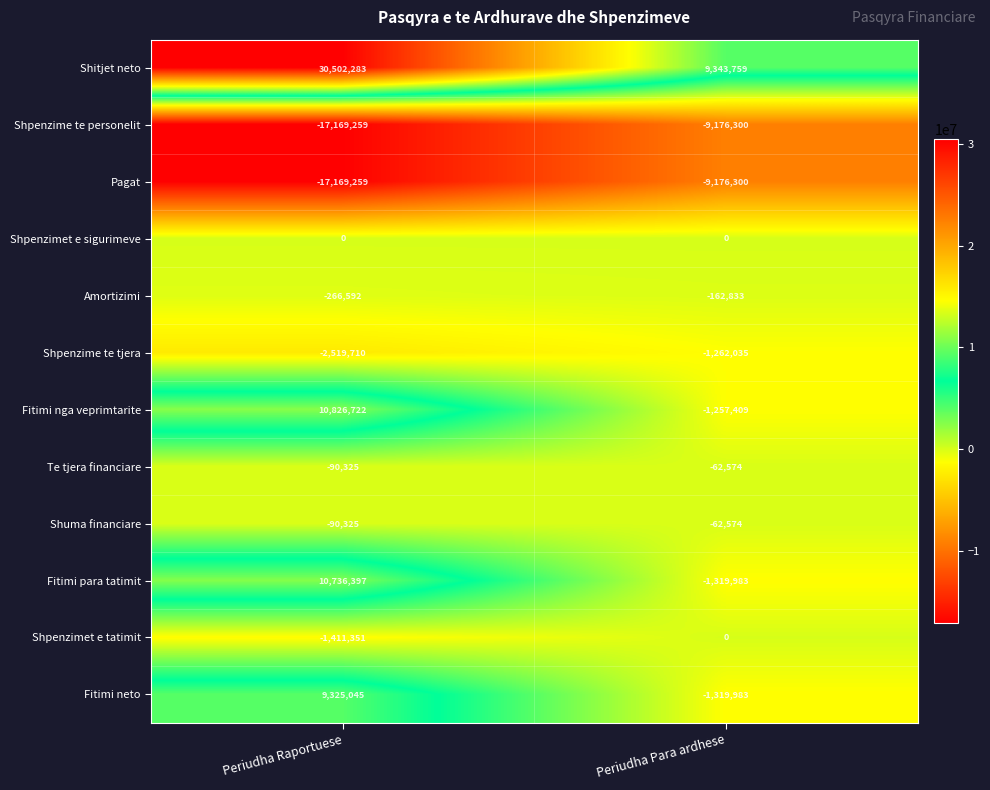

Is it true that Fitimi nga veprimtarite equals 10826722 at Periudha Raportuese?

True